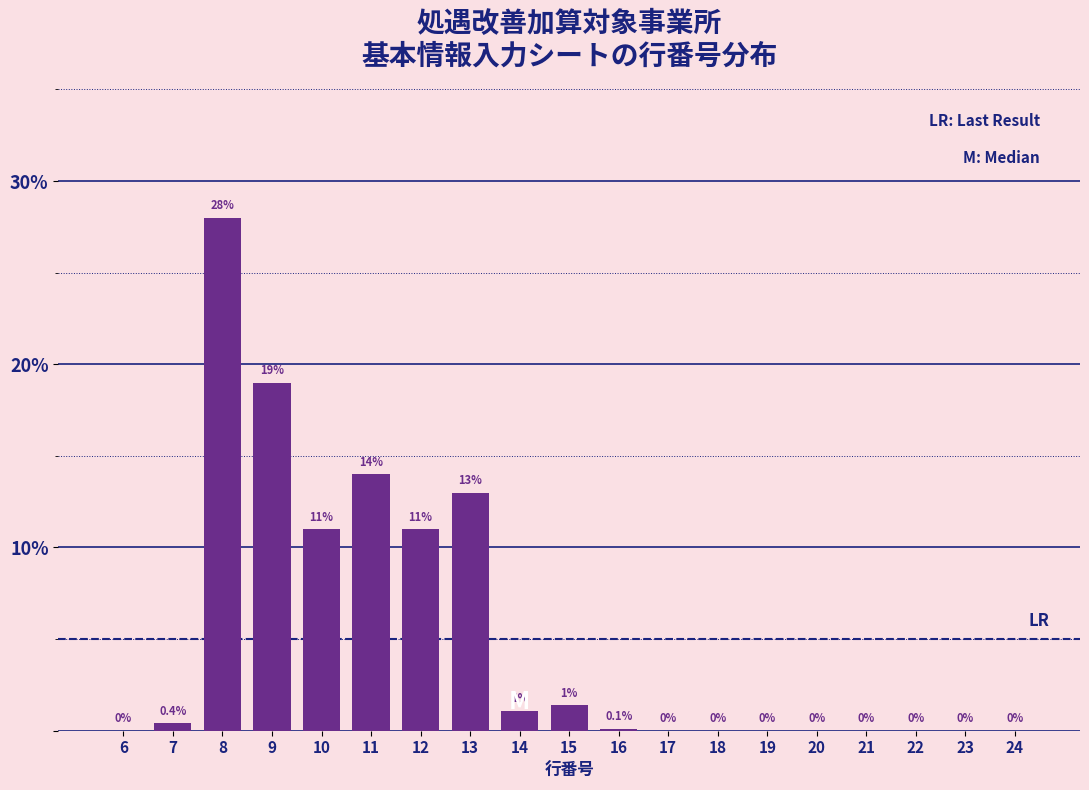

Reading right to left, what are all the values shown in this chart?

24=0.0	23=0.0	22=0.0	21=0.0	20=0.0	19=0.0	18=0.0	17=0.0	16=0.1	15=1.4	14=1.1	13=13.0	12=11.0	11=14.0	10=11.0	9=19.0	8=28.0	7=0.4	6=0.0